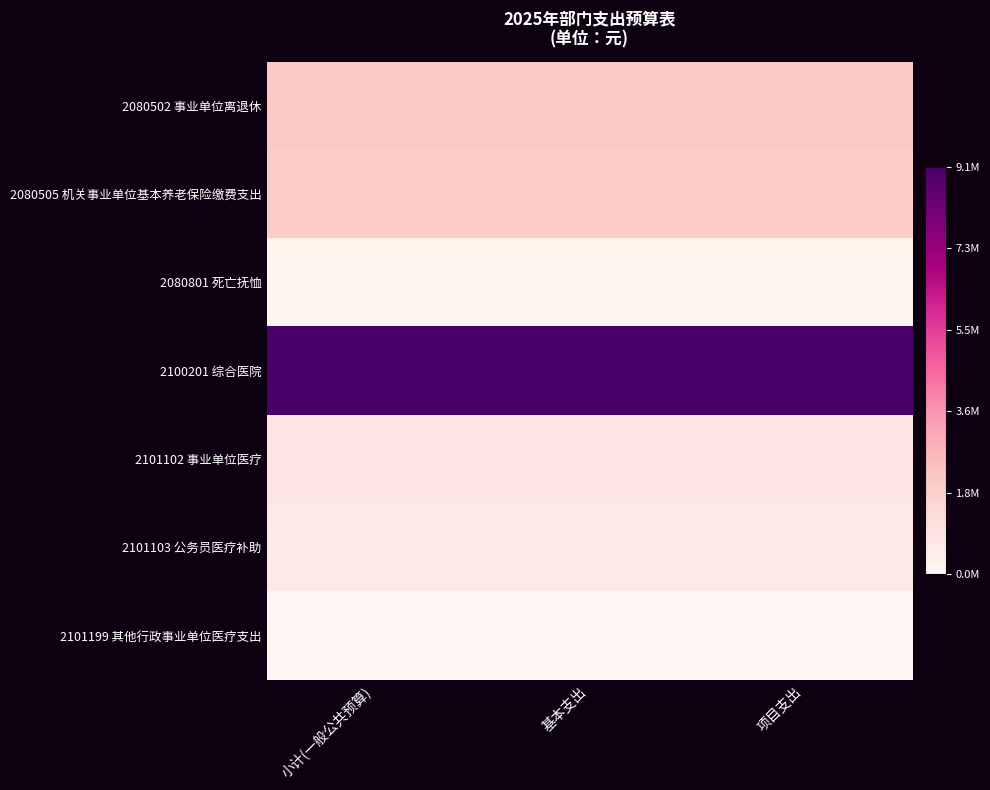

Reading left to right, extract all data points from this chart.

2080502 事业单位离退休: 小计(一般公共预算)=2151880.2	基本支出=2151880.2	项目支出=2151880.2
2080505 机关事业单位基本养老保险缴费支出: 小计(一般公共预算)=1980745.5	基本支出=1980745.5	项目支出=1980745.5
2080801 死亡抚恤: 小计(一般公共预算)=72072.0	基本支出=72072.0	项目支出=72072.0
2100201 综合医院: 小计(一般公共预算)=9116806.8	基本支出=9116806.8	项目支出=9116806.8
2101102 事业单位医疗: 小计(一般公共预算)=854839.8	基本支出=854839.8	项目支出=854839.8
2101103 公务员医疗补助: 小计(一般公共预算)=667062.8	基本支出=667062.8	项目支出=667062.8
2101199 其他行政事业单位医疗支出: 小计(一般公共预算)=69625.6	基本支出=69625.6	项目支出=69625.6